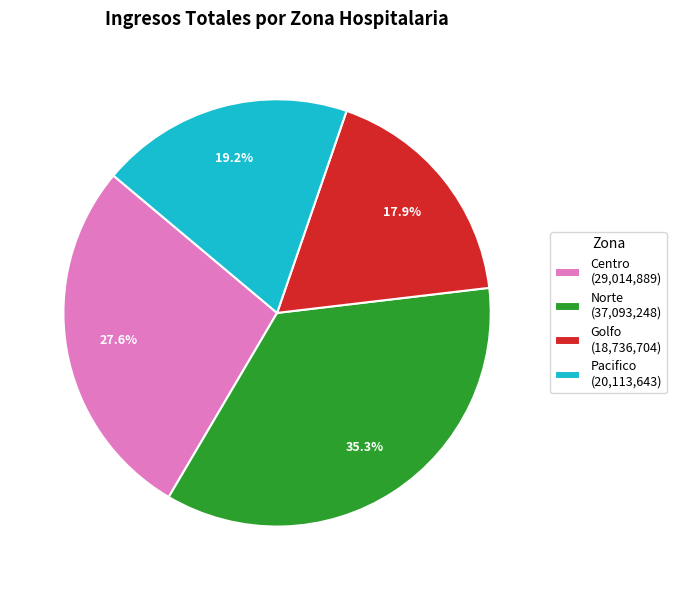

Is there any slice that represents more than half of the pie?

No